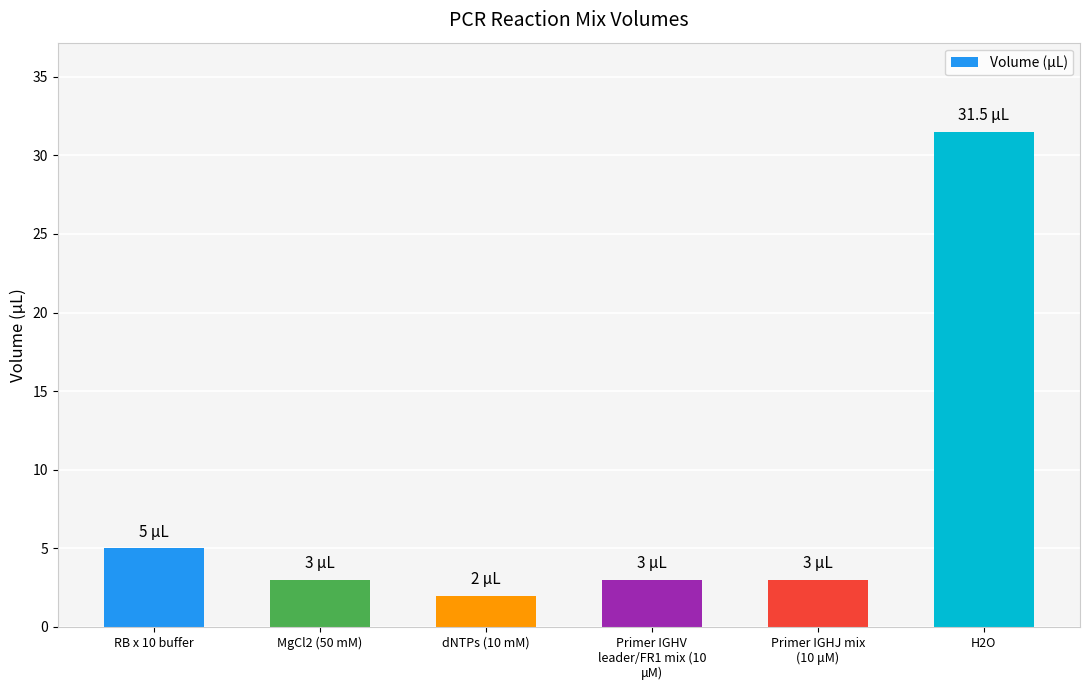

What position from the left is Primer IGHV
leader/FR1 mix (10
μM)?

4